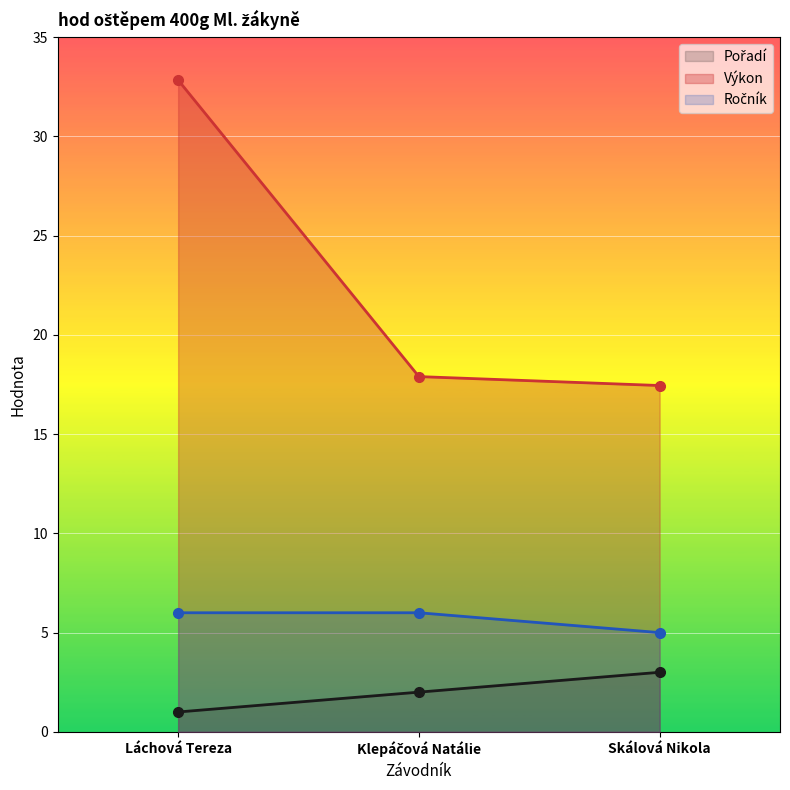

What is the spread (max minus min) of values at Klepáčová Natálie?

15.9